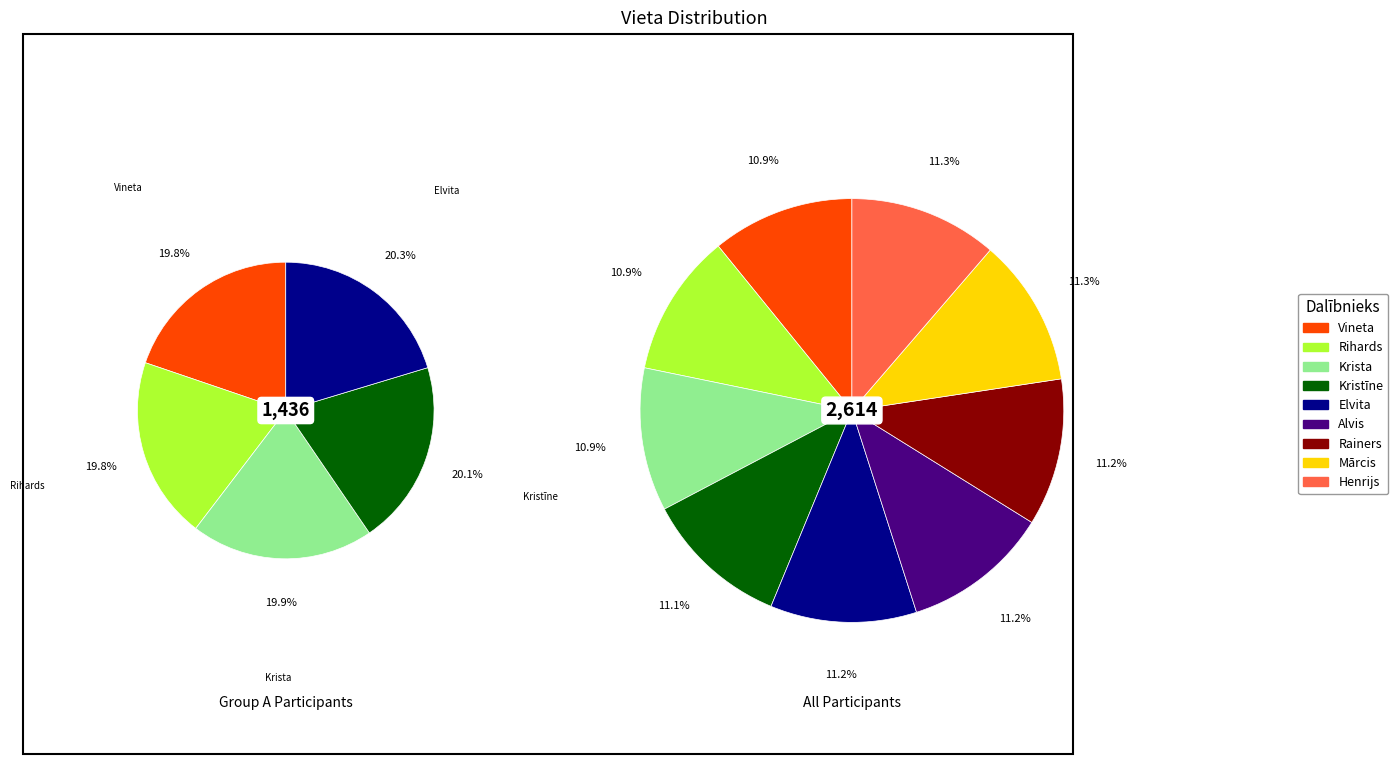

Is it true that Kristīne is 23% of the pie?

False